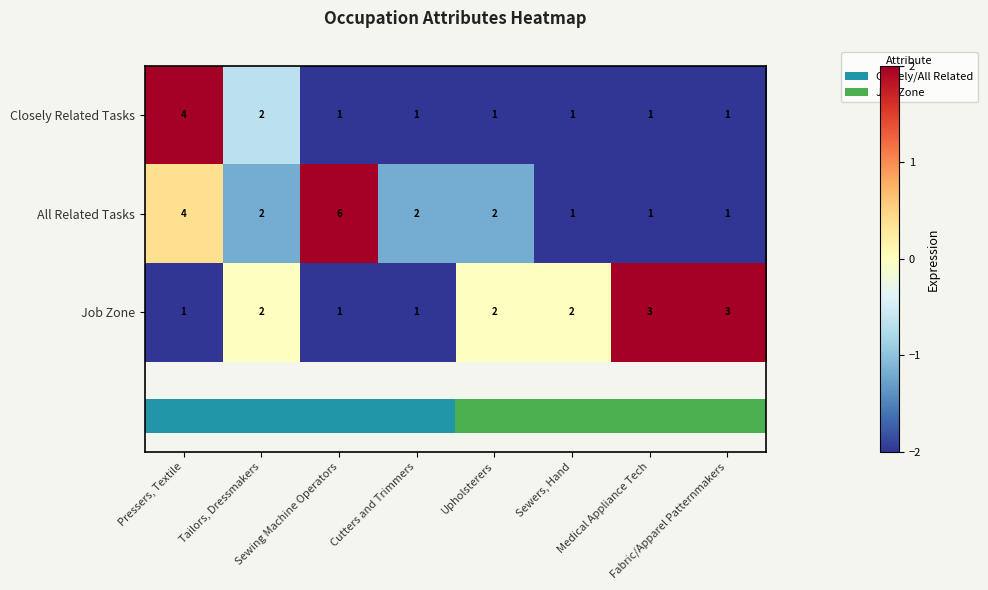

What is the total value across all series at Medical Appliance Tech?

-2.0